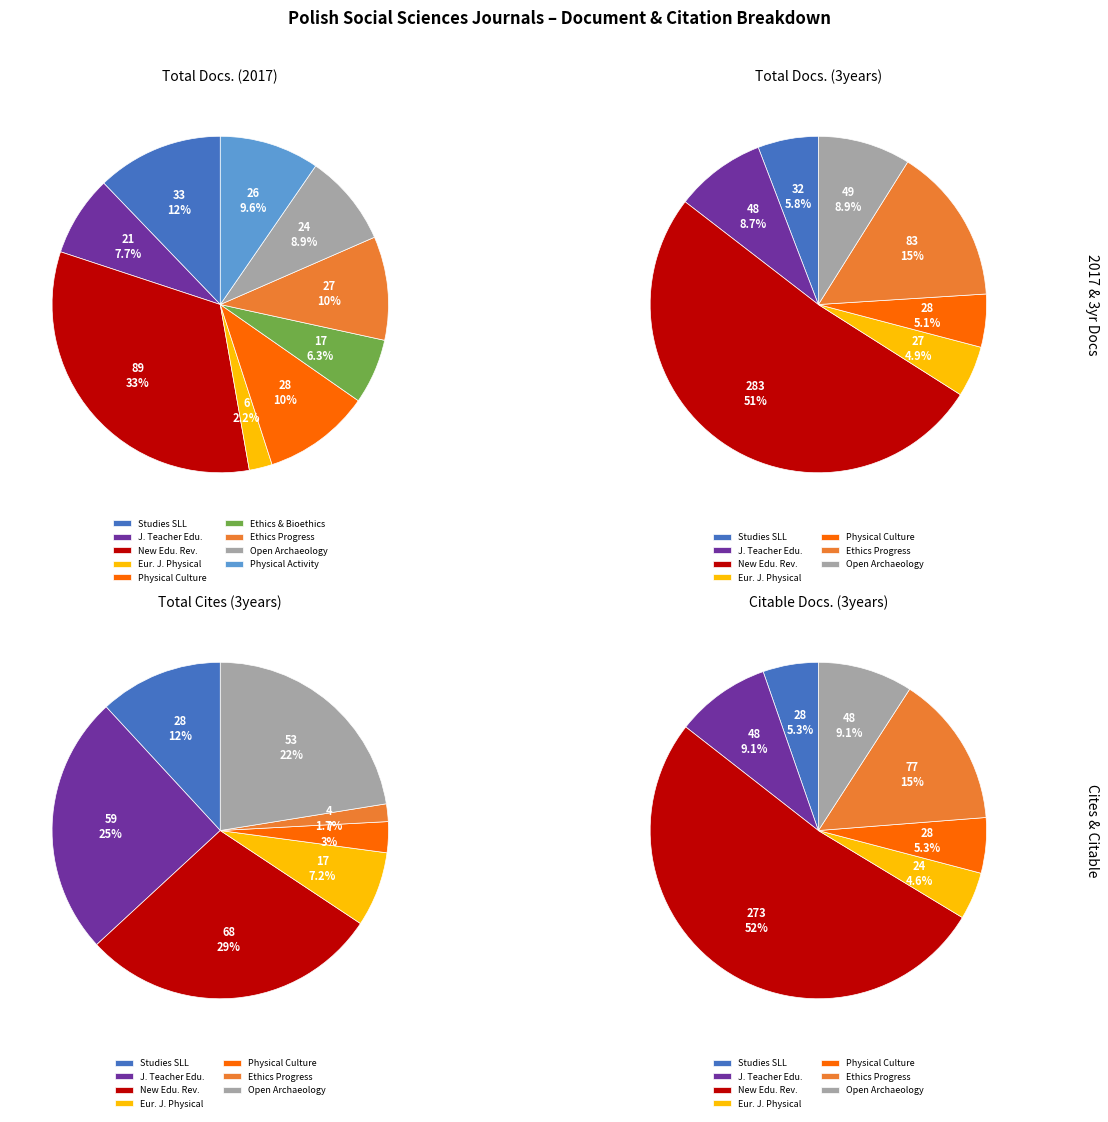

Which series has the widest spread of values?

Total Docs. (3years)